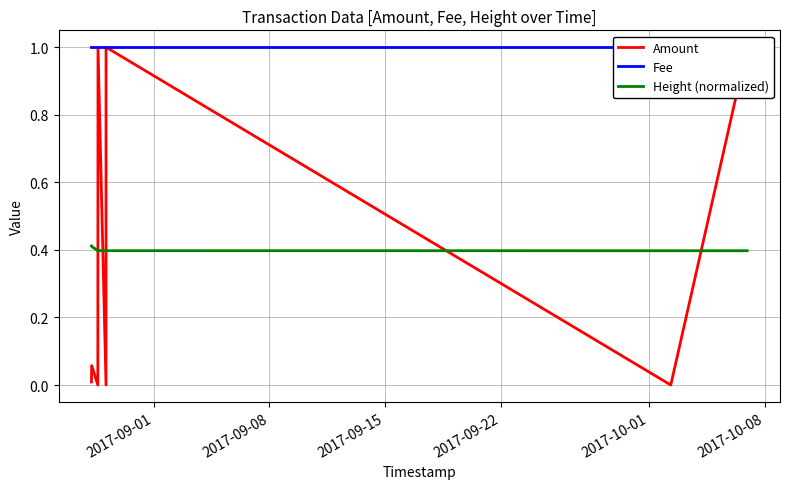

Between 2017-09-01 and 2017-09-15, which is larger?

2017-09-01